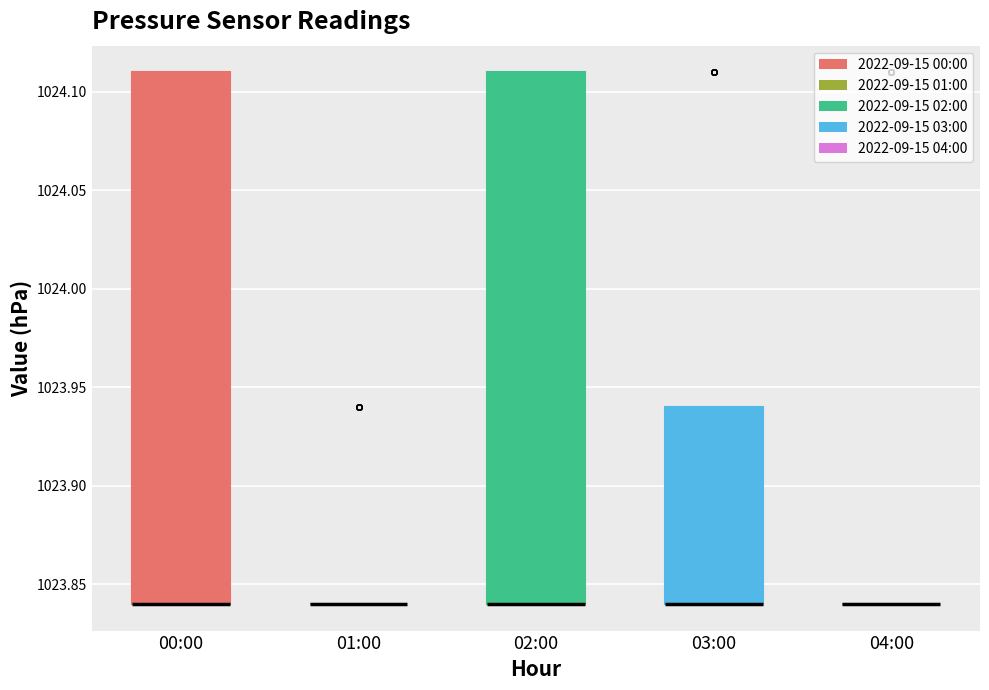

Reading left to right, transcribe this box plot: for each box, give where its median line is, the range the box spans, and where its two whiskers end, as read against the y-axis. The values are not printed on the chart, so give them approximately, as read against the axis.

00:00: median 1023.84 (drawn on the box's lower edge), box 1023.84 to 1024.11, whiskers 1023.84 to 1024.11
01:00: box collapsed to a line at 1023.84, whiskers 1023.84 to 1023.84
02:00: median 1023.84 (drawn on the box's lower edge), box 1023.84 to 1024.11, whiskers 1023.84 to 1024.11
03:00: median 1023.84 (drawn on the box's lower edge), box 1023.84 to 1023.94, whiskers 1023.84 to 1023.94
04:00: box collapsed to a line at 1023.84, whiskers 1023.84 to 1023.84